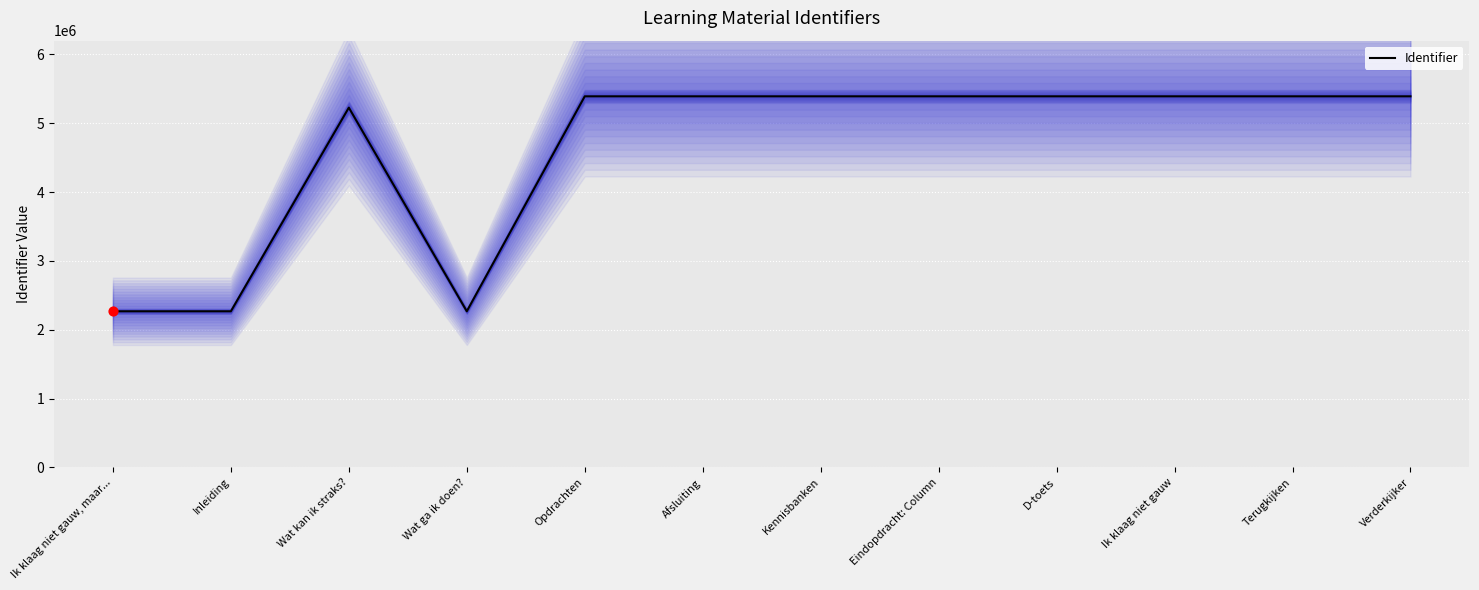

Which has a higher value, Terugkijken or Verderkijker?

Verderkijker